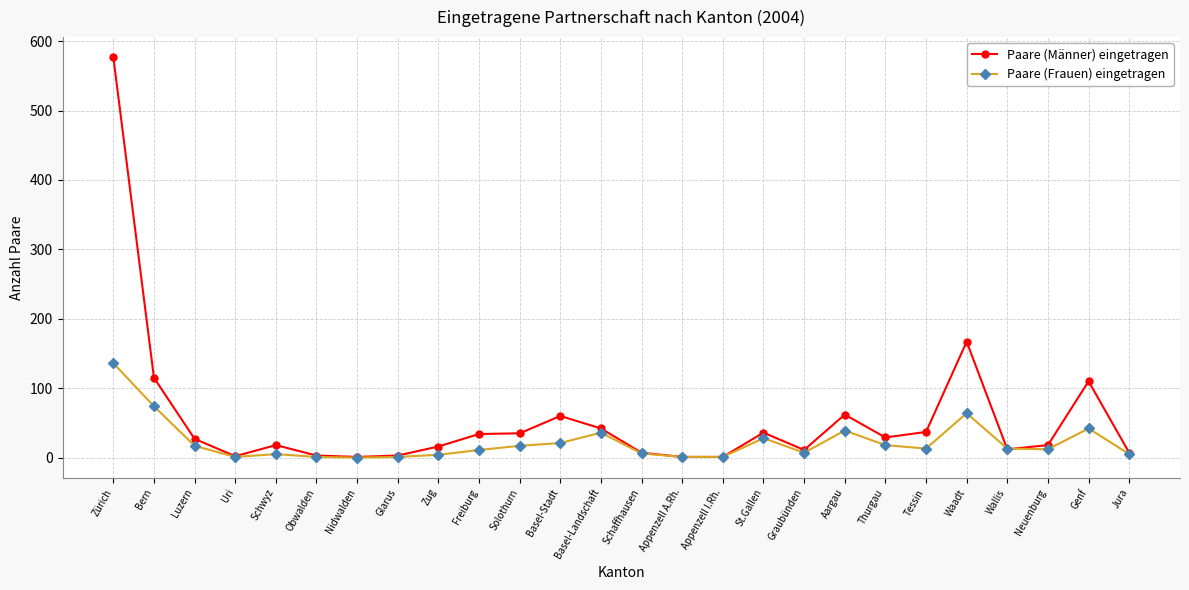

Between Zug and Genf, which series saw the biggest shift?

Paare (Männer) eingetragen